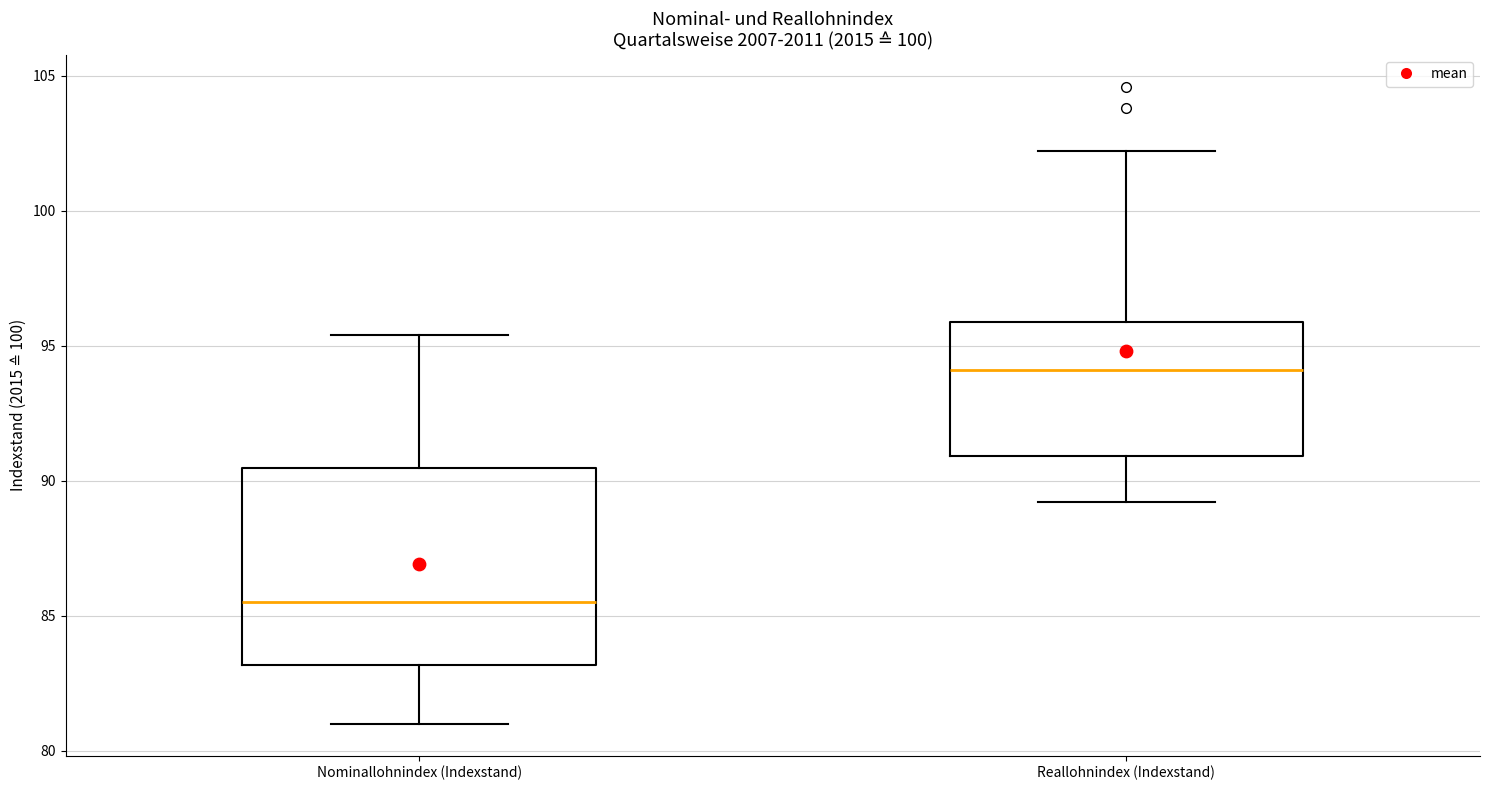

Reading left to right, read every box against the y-axis: the position of its median line, the range the box covers, and the ends of its whiskers. The values are not printed on the chart, so give them approximately, as read against the axis.

Nominallohnindex (Indexstand): median 85.5, box 83.0 to 90.5, whiskers 81.0 to 95.5
Reallohnindex (Indexstand): median 94.0, box 91.0 to 96.0, whiskers 89.0 to 102.0